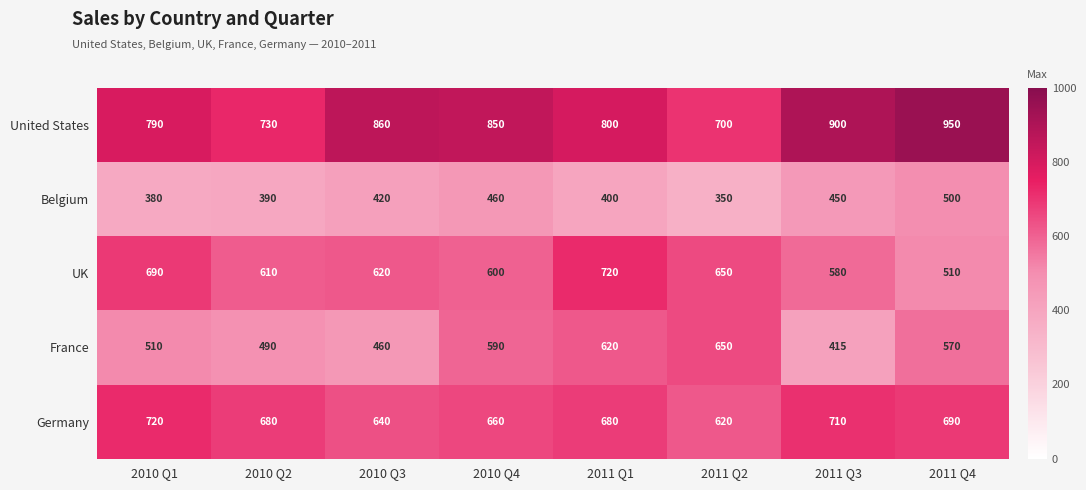

Where is UK nearest to the value 615?

2010 Q2